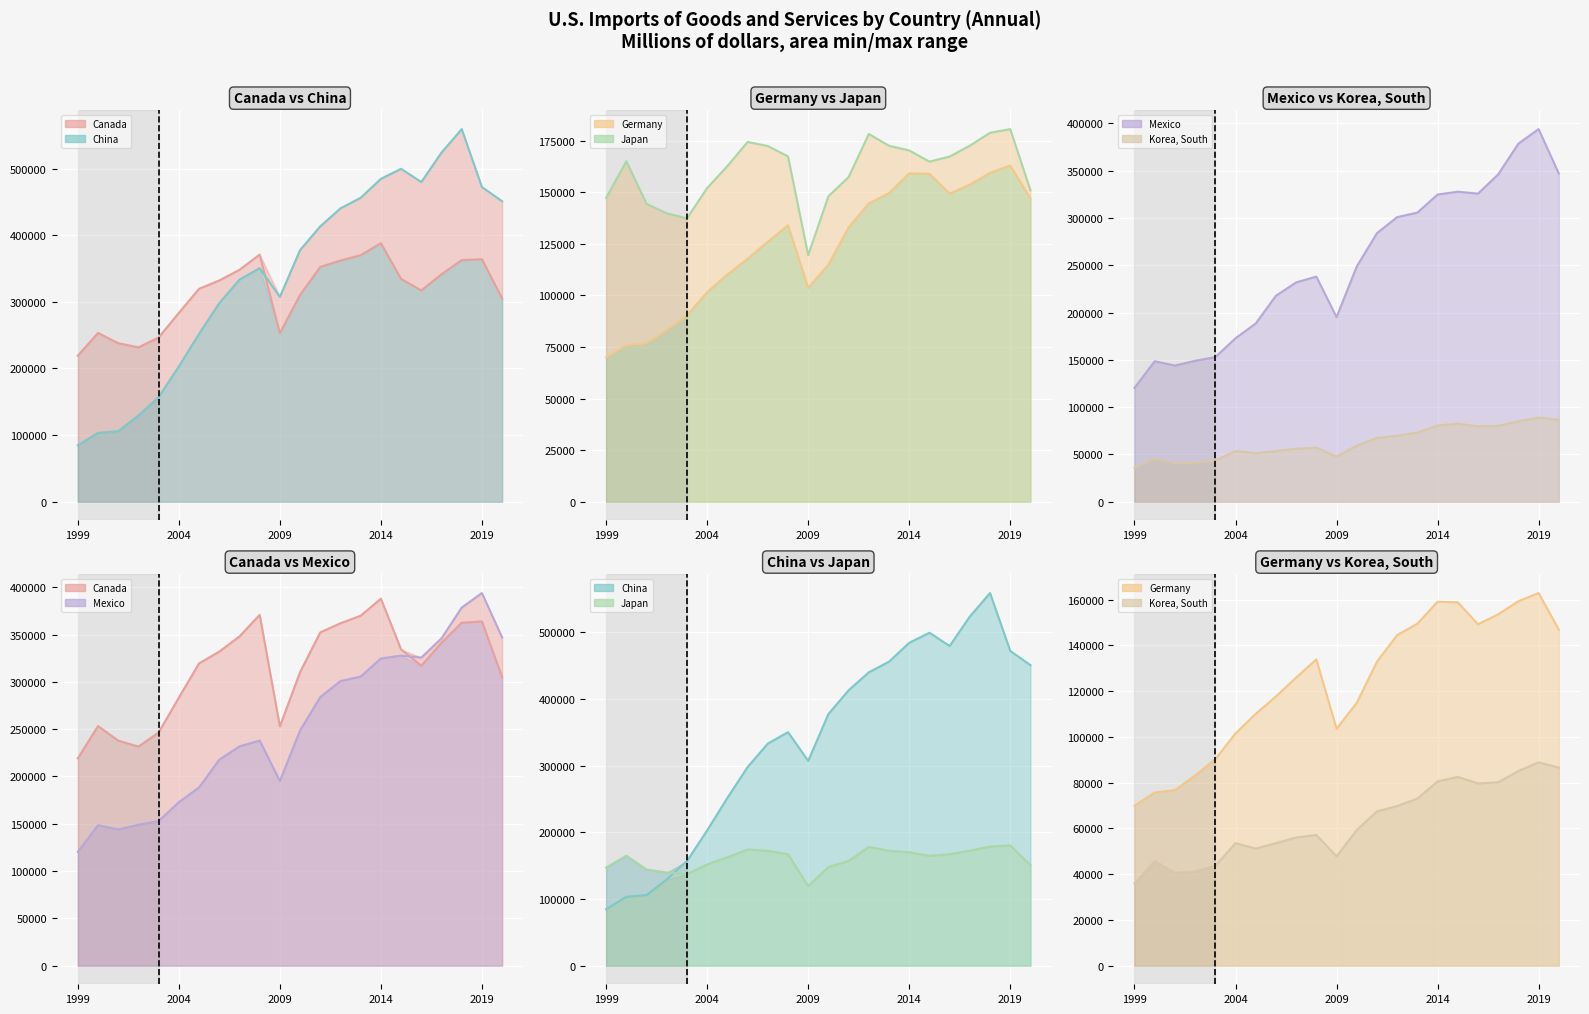

Is it true that China (line) equals 138847 at 2009?

False